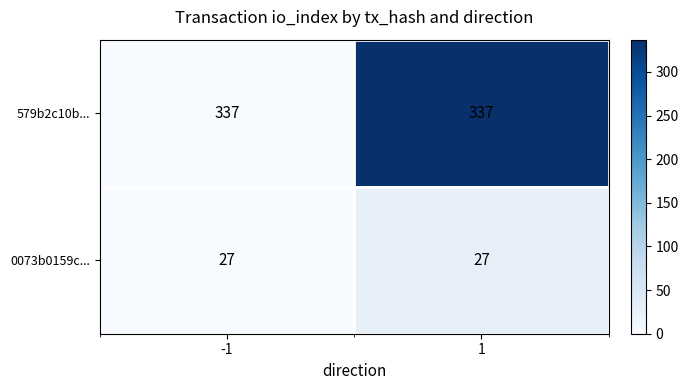

What is the average value of the 579b2c10b... series?

337